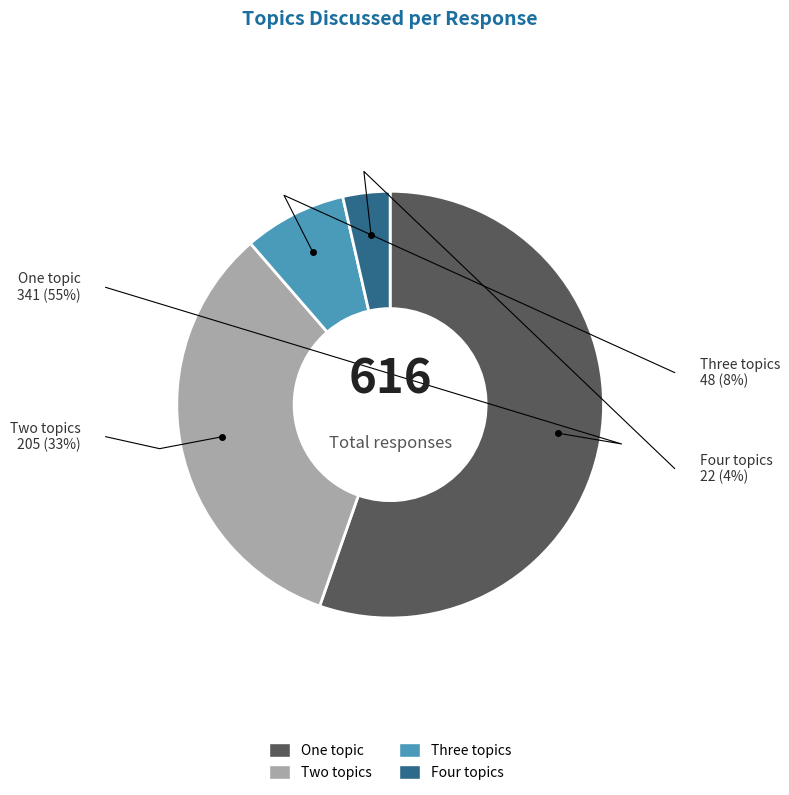

To the nearest percent, what is the combined percentage of Three topics and One topic?

63%